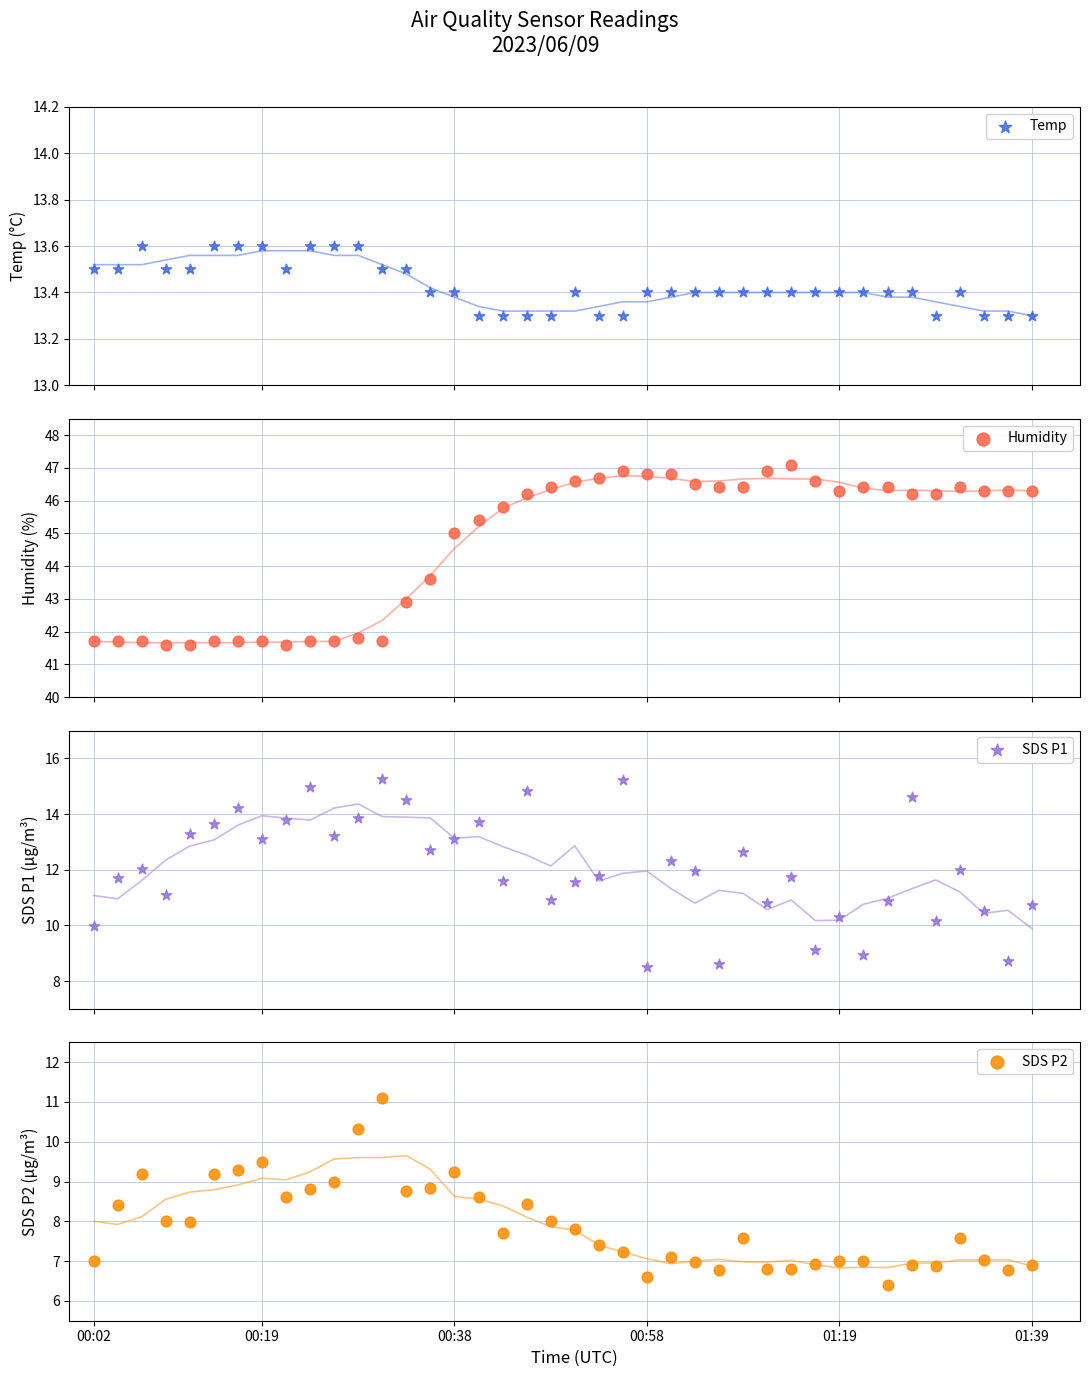

What are all the series names shown in the legend?

Temp, Humidity, SDS P1, SDS P2